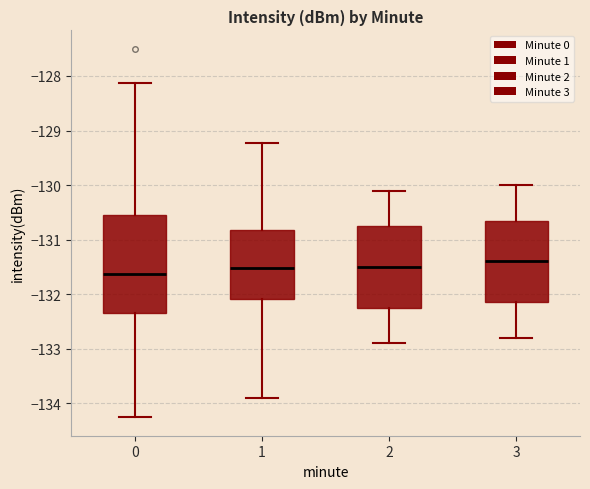

Reading left to right, read every box against the y-axis: the position of its median line, the range the box covers, and the ends of its whiskers. The values are not printed on the chart, so give them approximately, as read against the axis.

0: median -131.6, box -132.3 to -130.5, whiskers -134.3 to -128.1
1: median -131.5, box -132.1 to -130.8, whiskers -133.9 to -129.2
2: median -131.5, box -132.2 to -130.7, whiskers -132.9 to -130.1
3: median -131.4, box -132.1 to -130.6, whiskers -132.8 to -130.0